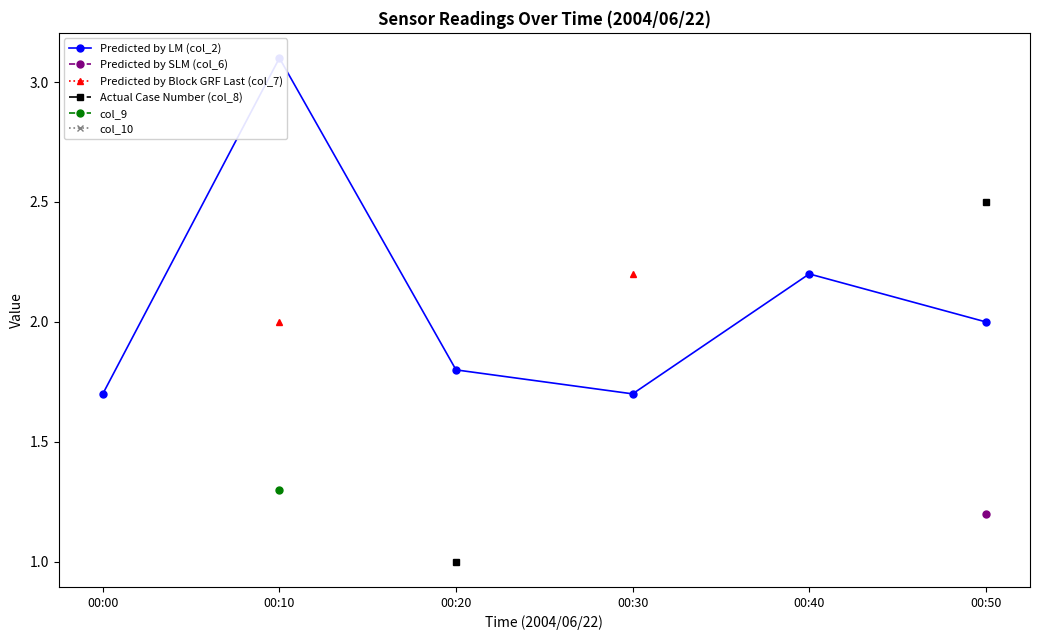

What are all the series names shown in the legend?

Predicted by LM (col_2), Predicted by SLM (col_6), Predicted by Block GRF Last (col_7), Actual Case Number (col_8), col_9, col_10